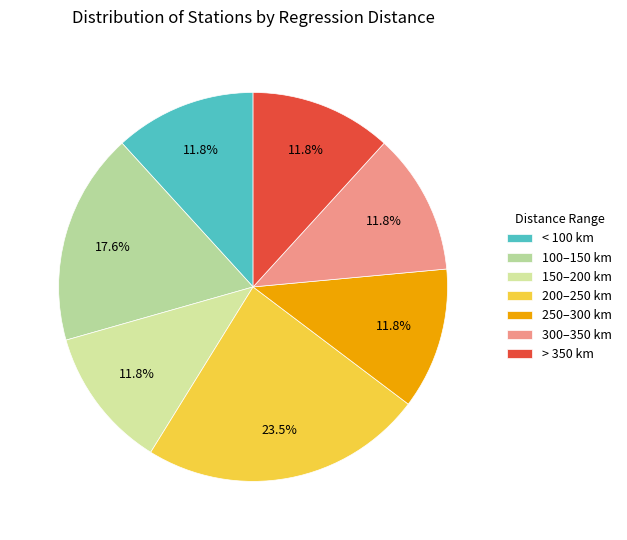

Which slice is the largest?

200–250 km